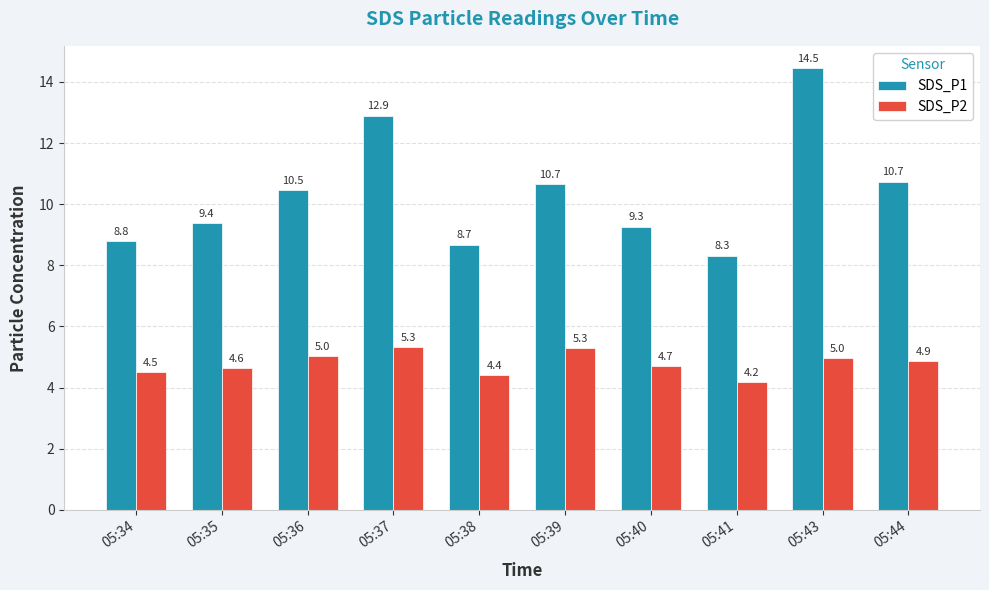

The value of SDS_P1 at 05:35 is 12.3. True or false?

False